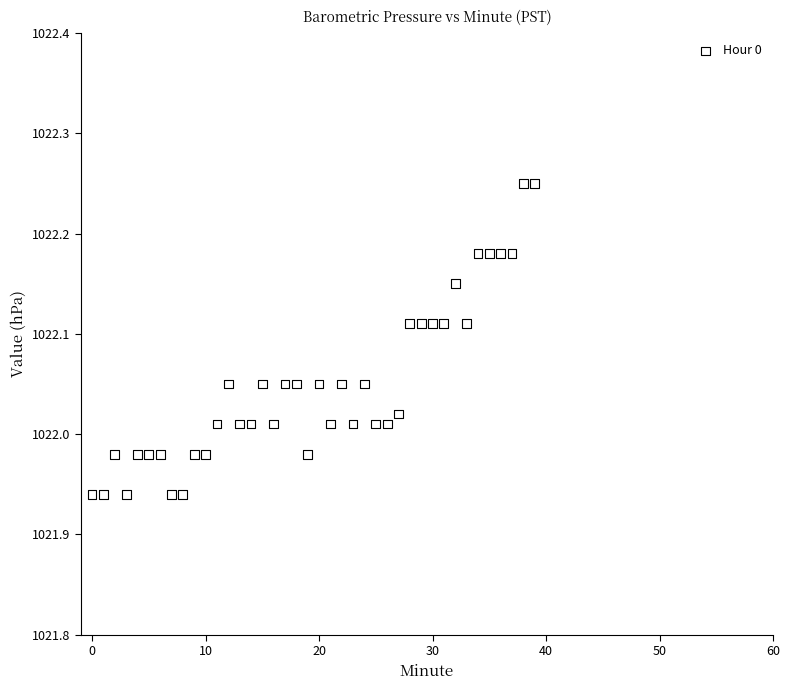

What is the range of Y values (max minus min)?

0.3